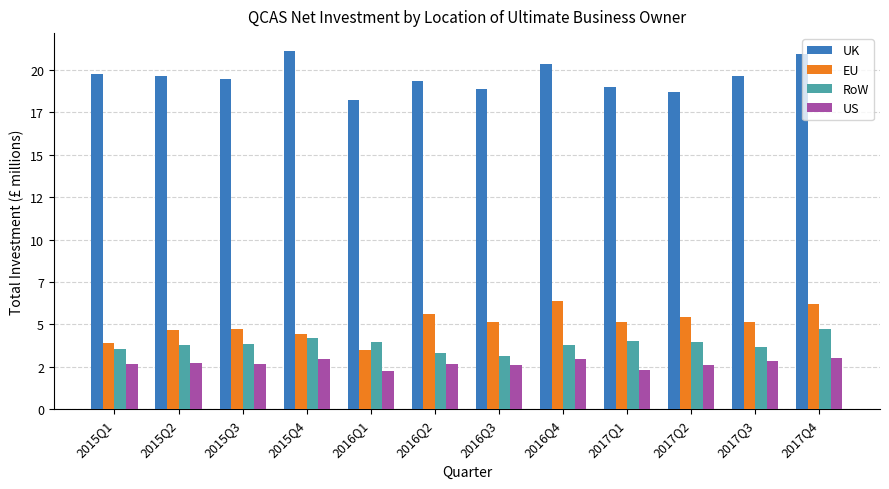

Does the chart contain stacked bars?

No